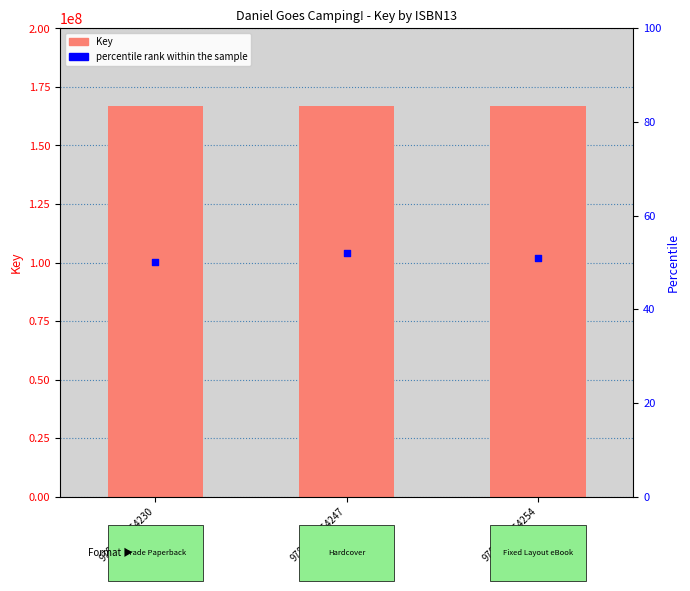

Which series has the largest Y range (max minus min)?

percentile rank within the sample